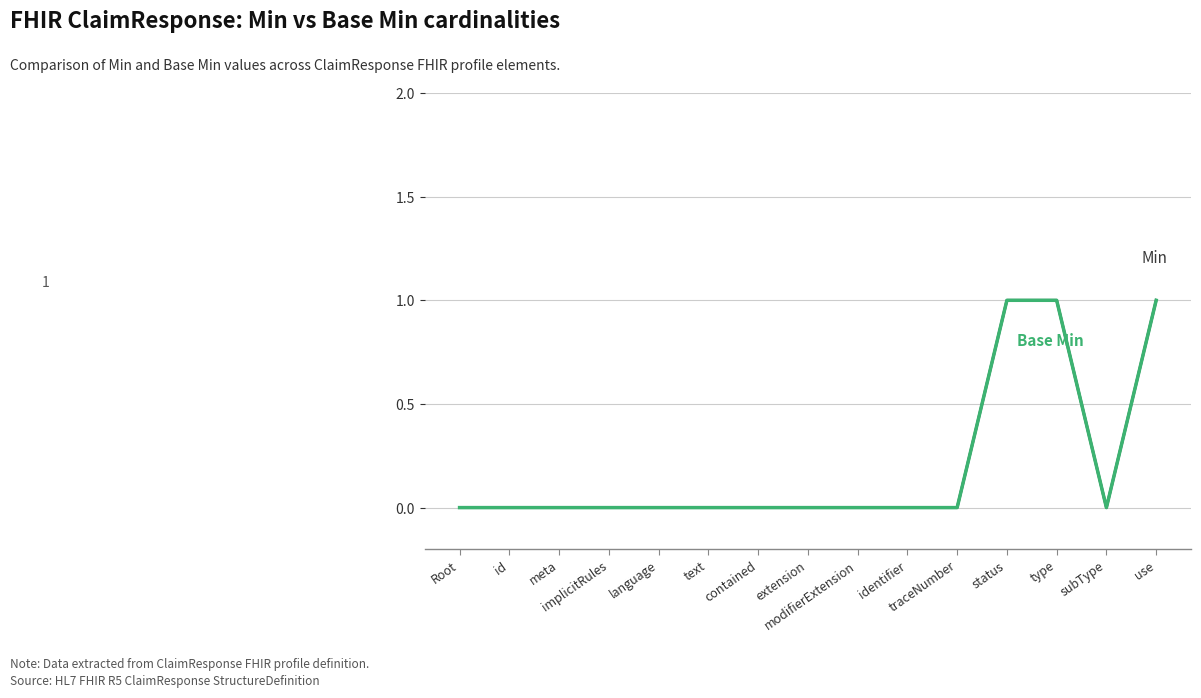

Reading left to right, extract all data points from this chart.

Min: 0	0	0	0	0	0	0	0	0	0	0	1	1	0	1
Base Min: 0	0	0	0	0	0	0	0	0	0	0	1	1	0	1